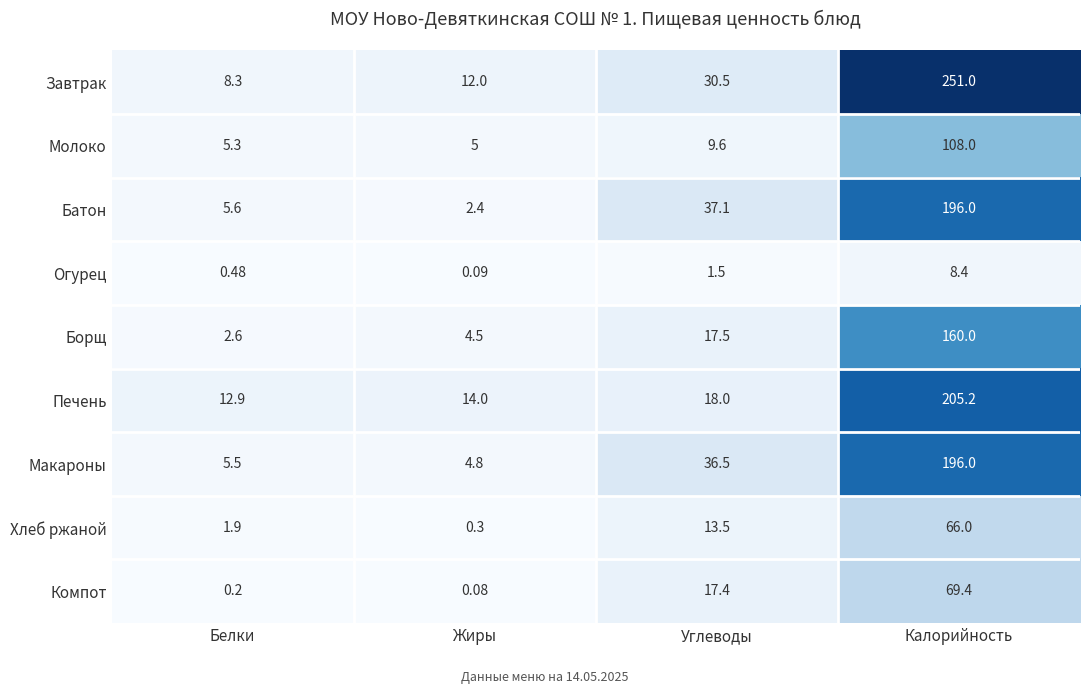

What is the maximum value shown in the chart?

251.0